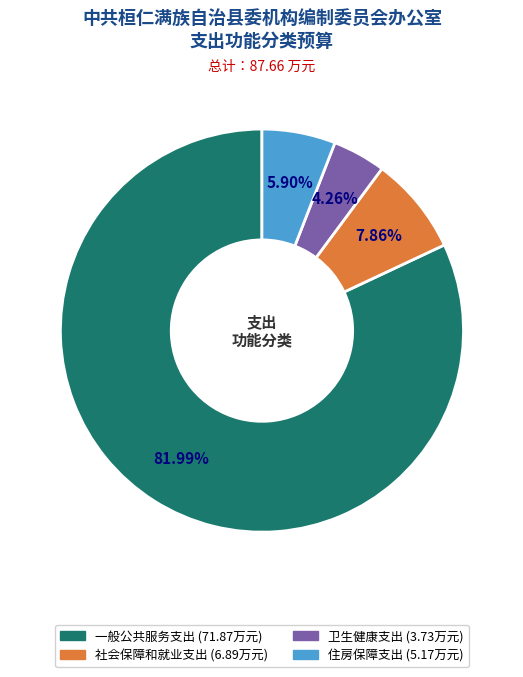

What portion of the pie excludes 社会保障和就业支出?

92.1%